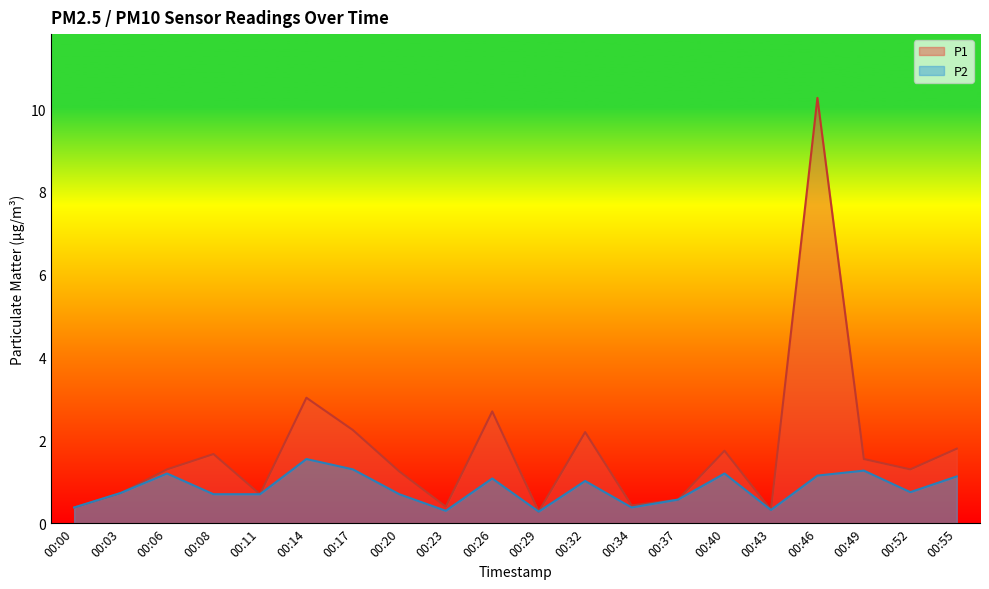

Which label corresponds to the largest value in the chart?

00:46